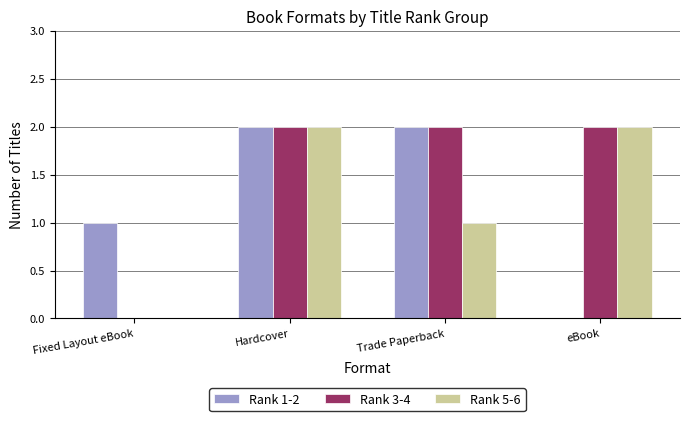

Is the value of Rank 5-6 at eBook greater than the value of Rank 1-2 at eBook?

Yes